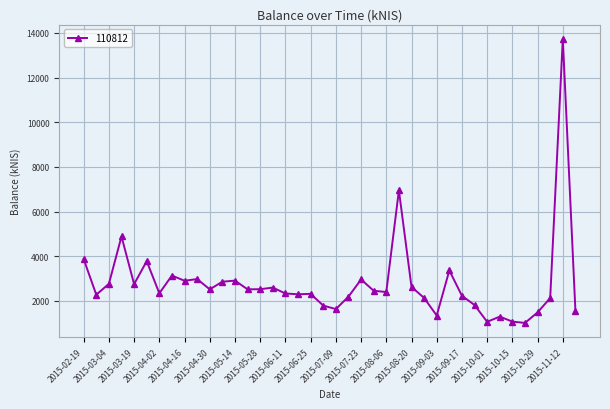

What is the sum of all values?

111893.5